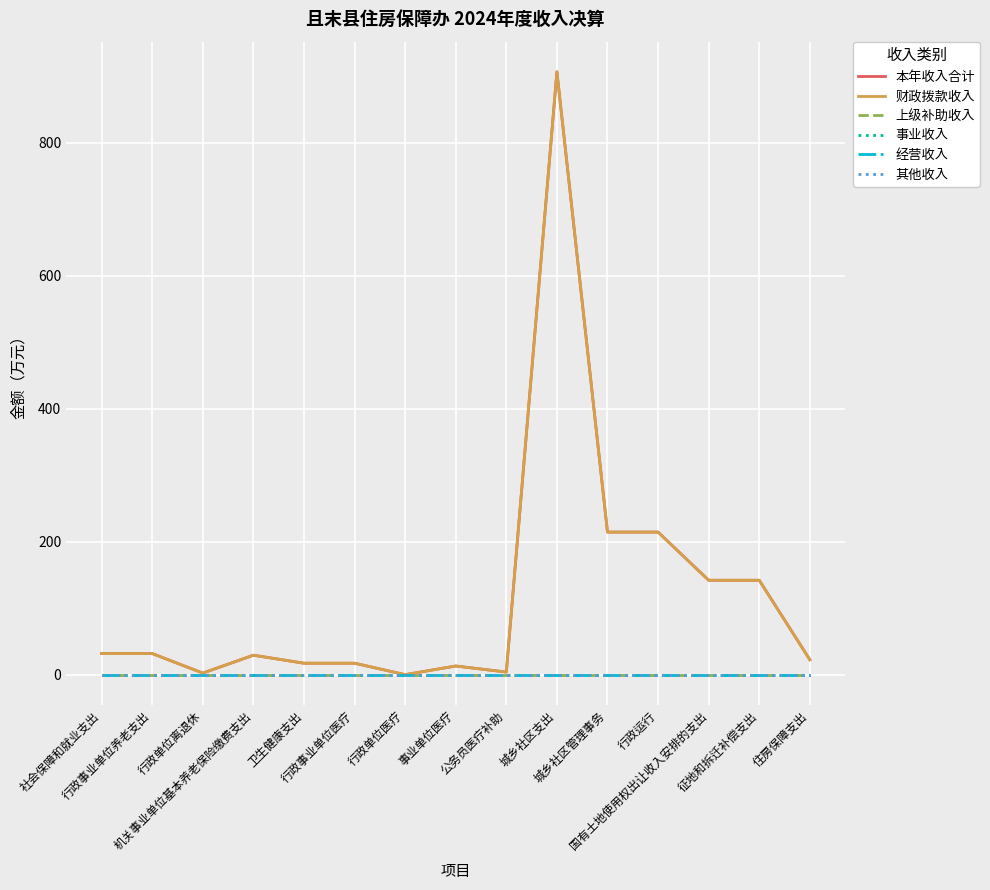

At which category is the sum across all series the highest?

城乡社区支出